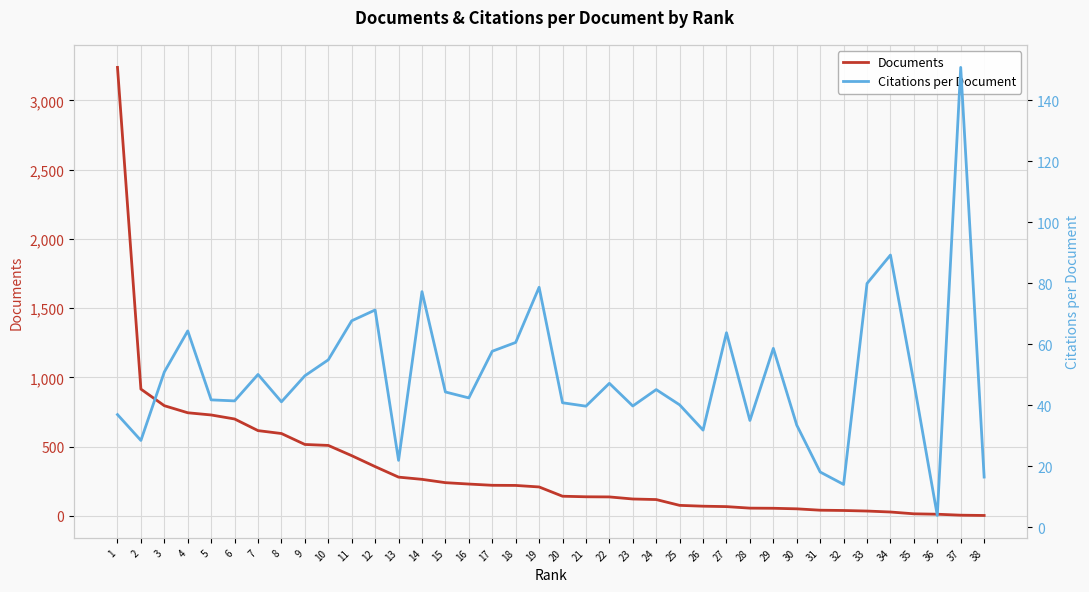

Where does the Documents series first go above 208?

1